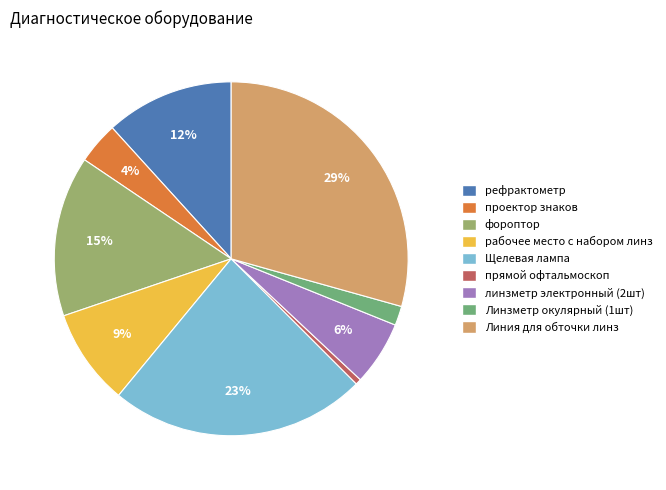

What is the largest slice in the pie chart?

Линия для обточки линз